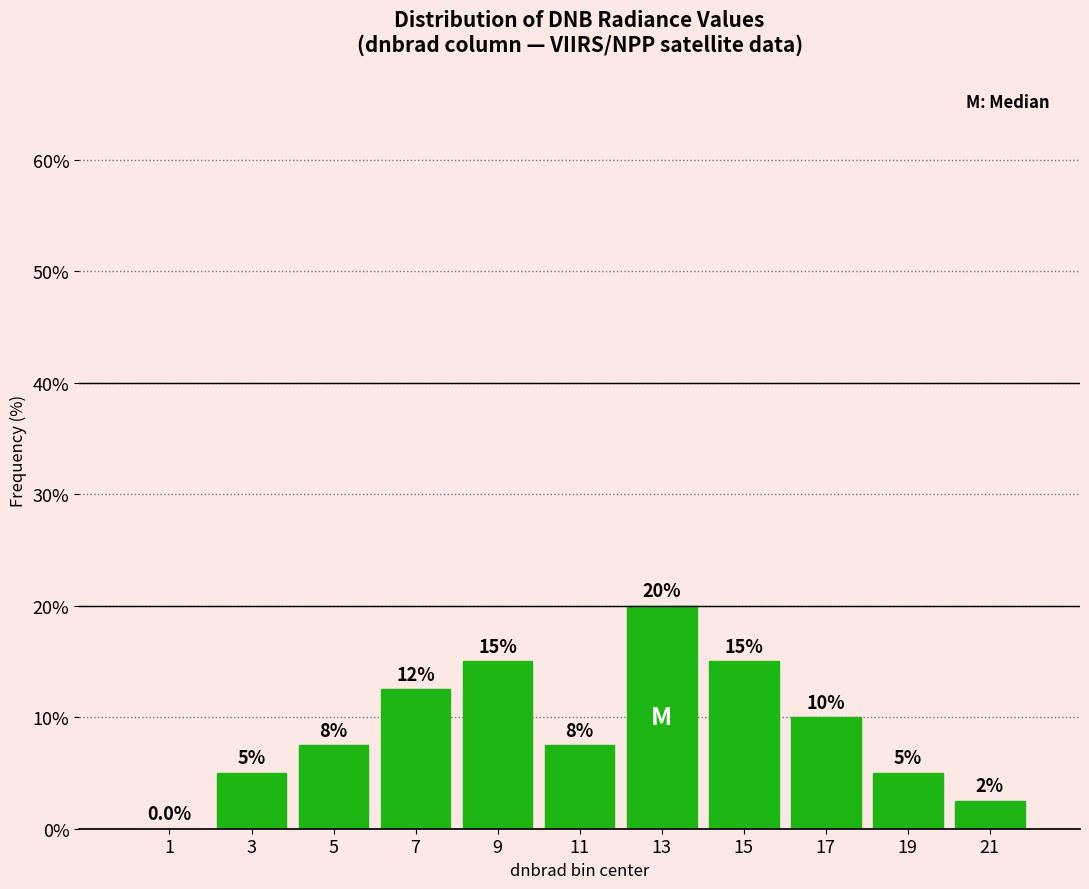

Over which range of the x-axis is the bar tallest?

12 to 14